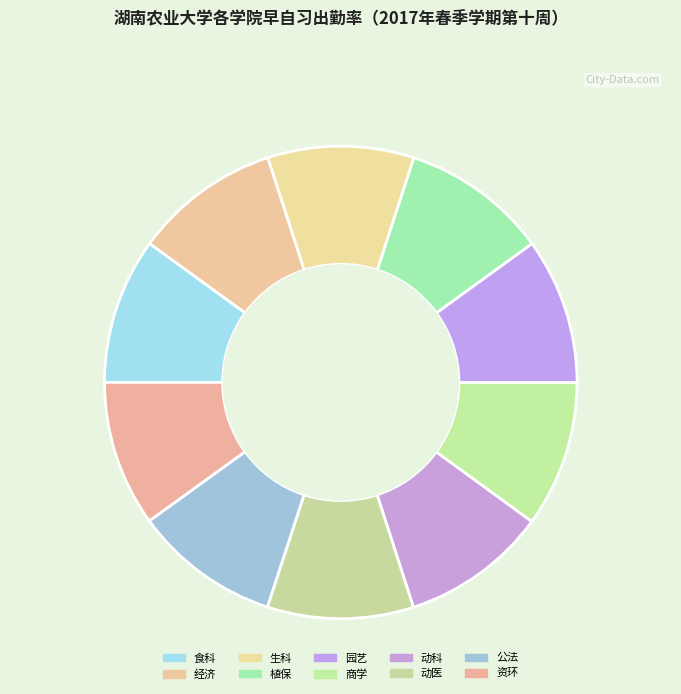

Is there a majority slice in this chart?

No